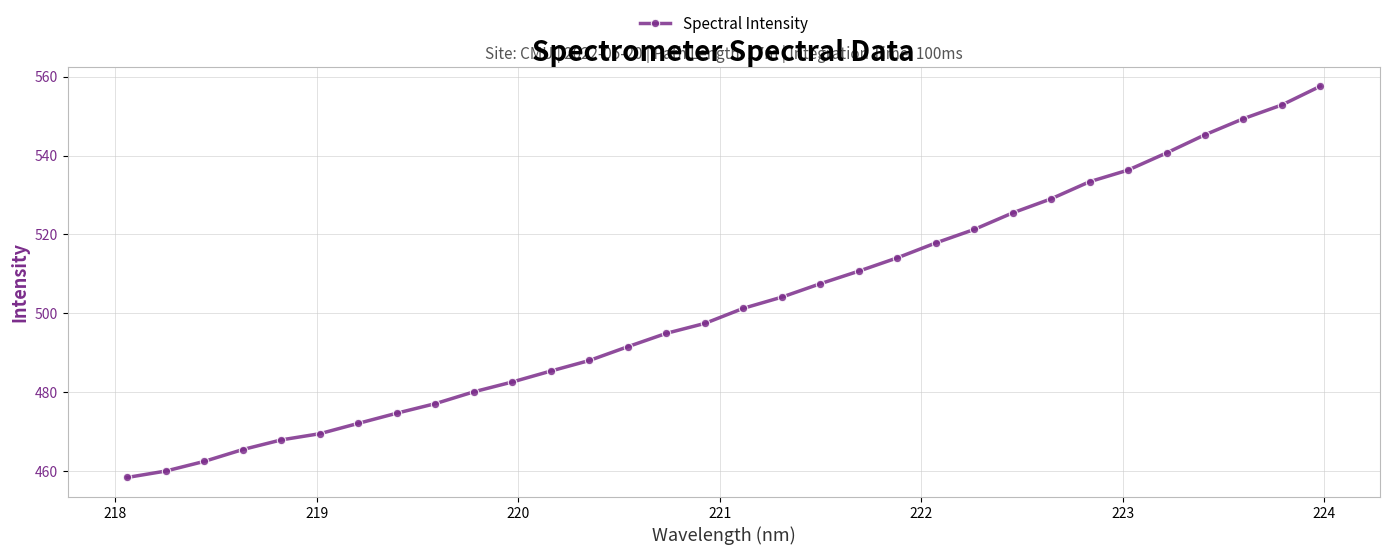

What is the minimum value shown in the chart?

458.3